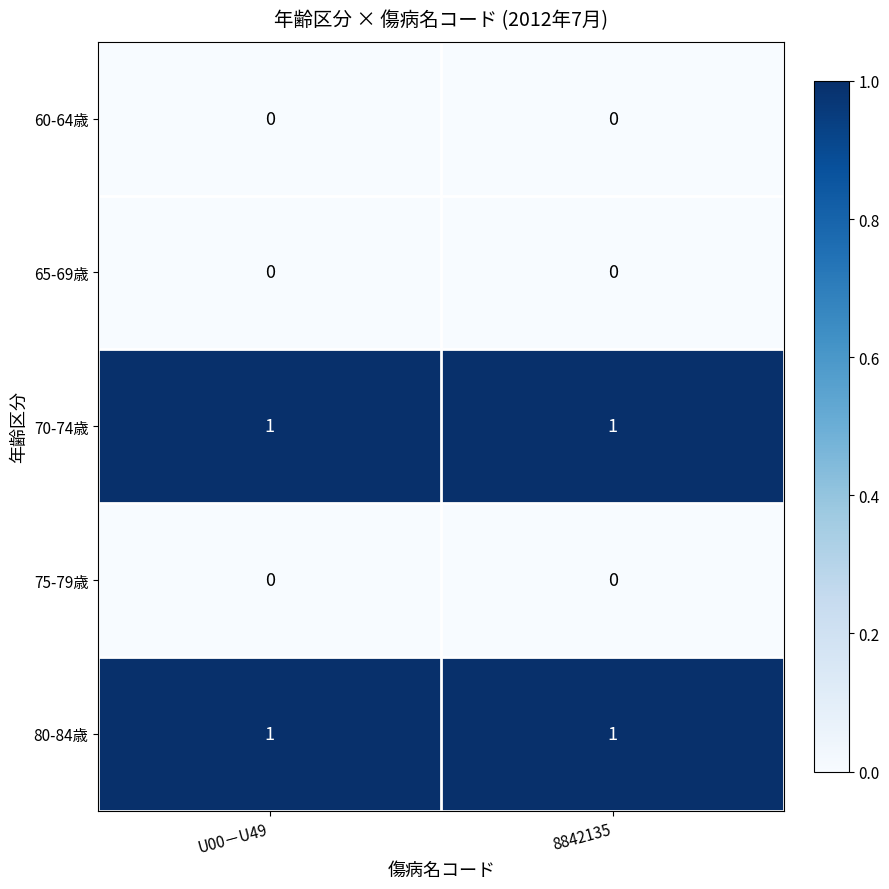

True or false: 80-84歳 has a value of 1 at U00－U49.

True